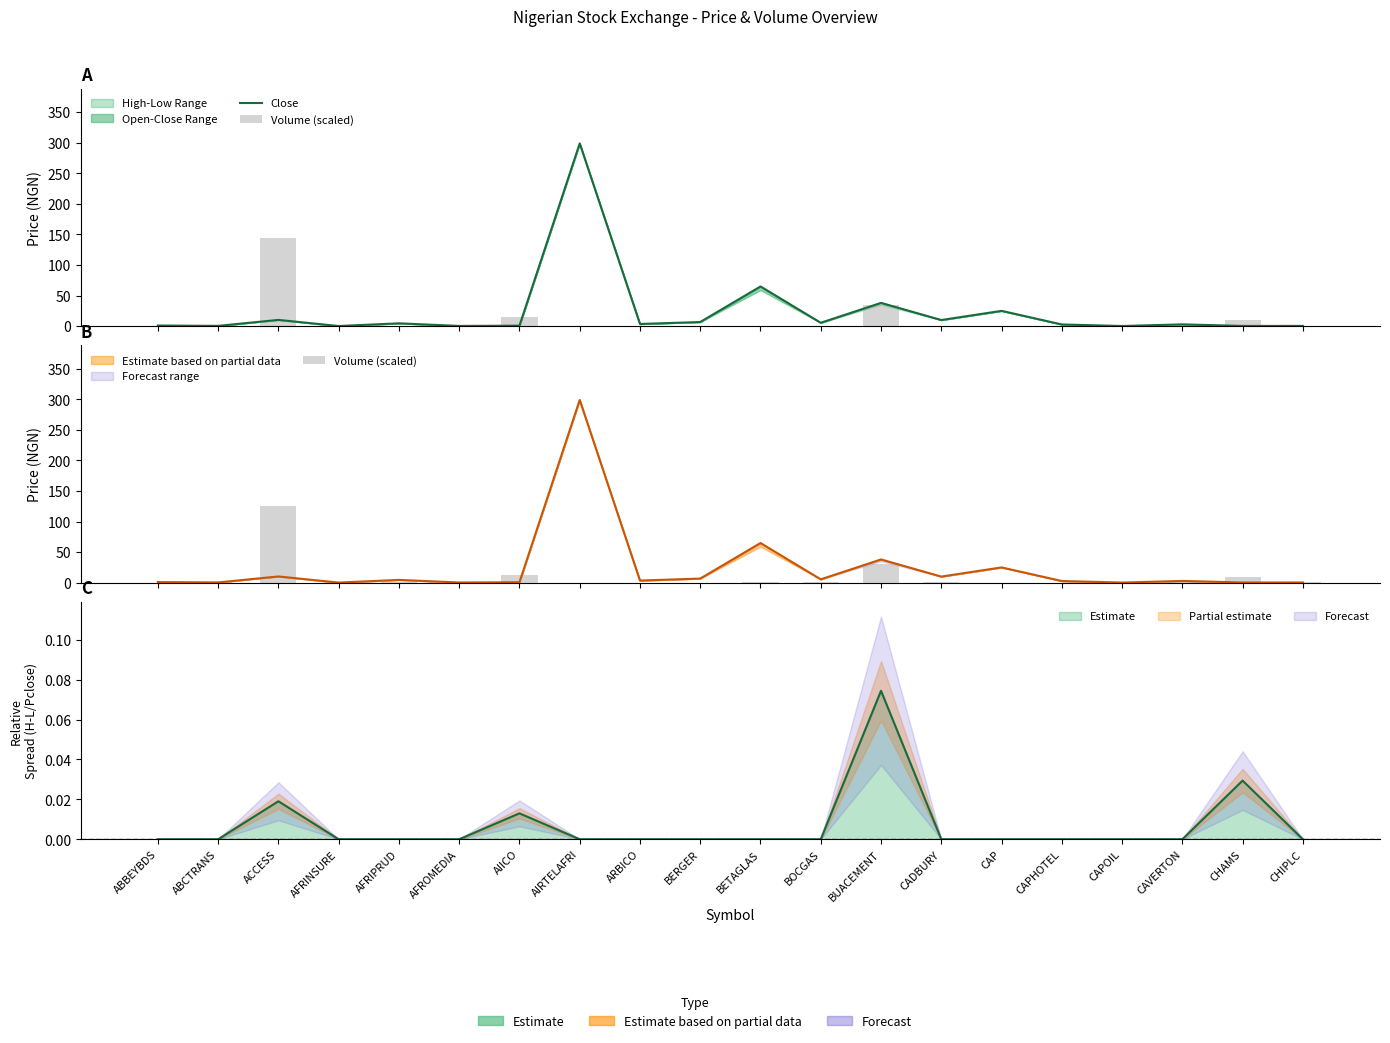

At which label does Close first exceed 3?

ACCESS